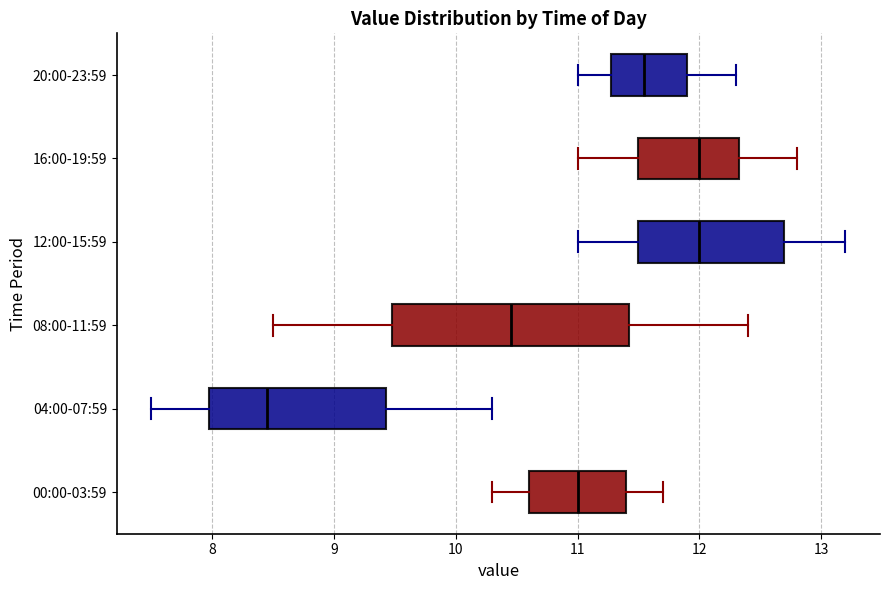

Which box is the widest, from its left edge to its right edge?

08:00-11:59